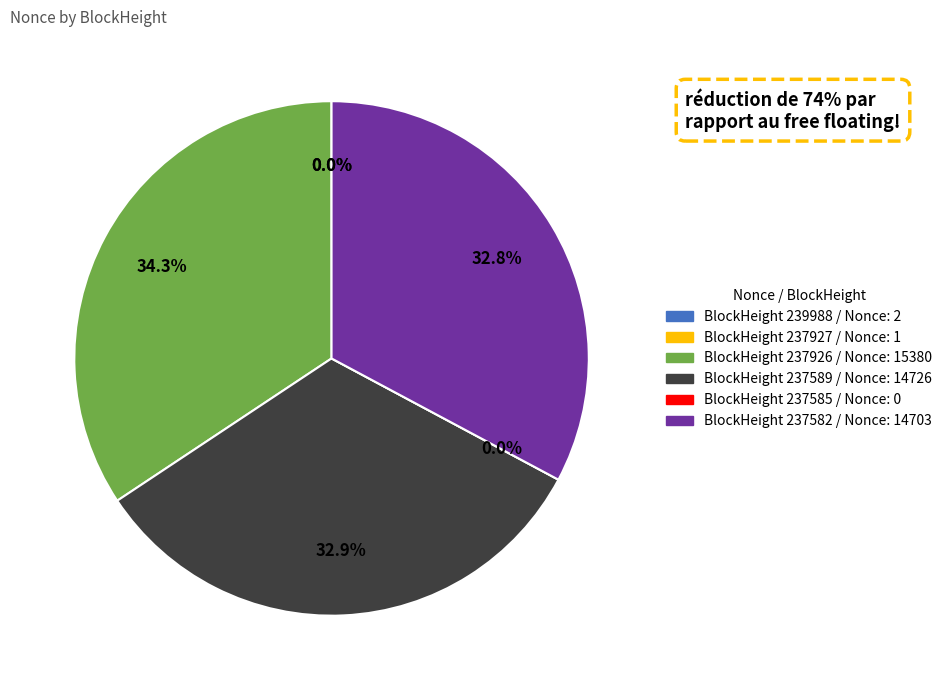

To the nearest percent, what is the combined percentage of 237926 and 237927?

34%